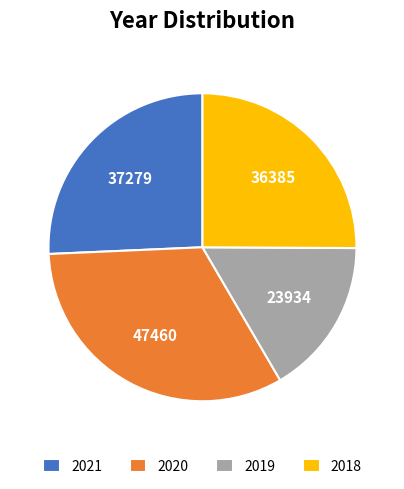

Count the number of slices in the pie.

4